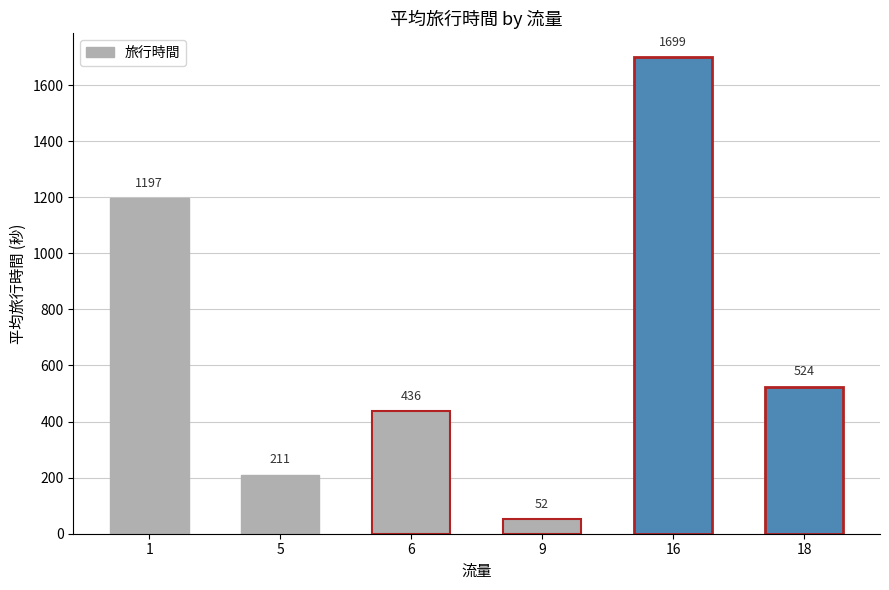

Is it true that the value at 1 is 781?

False